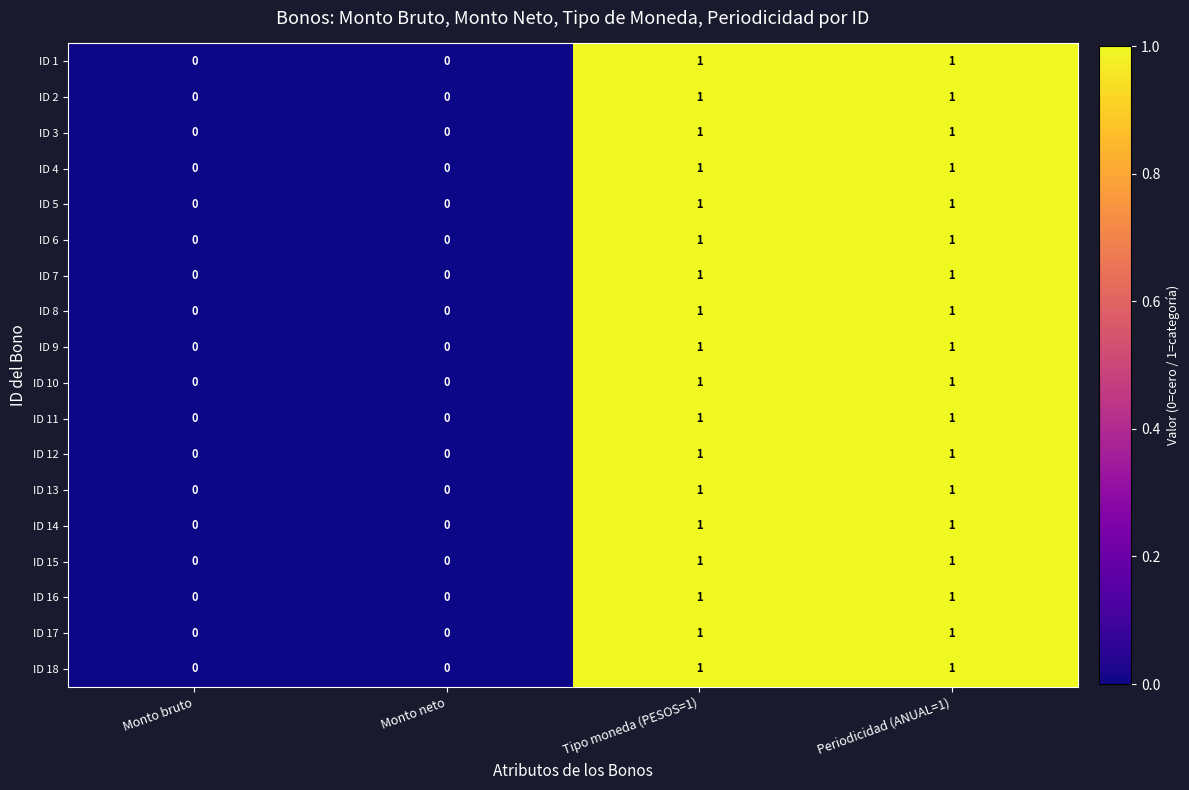

Is it true that ID 12 equals 0 at Monto neto?

True